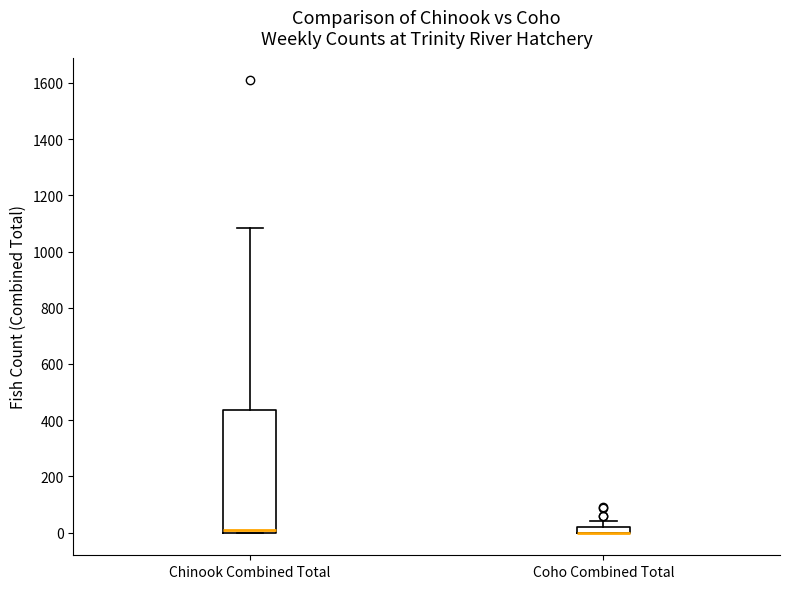

Comparing the boxes themselves (not the whiskers), which one is the tallest?

Chinook Combined Total